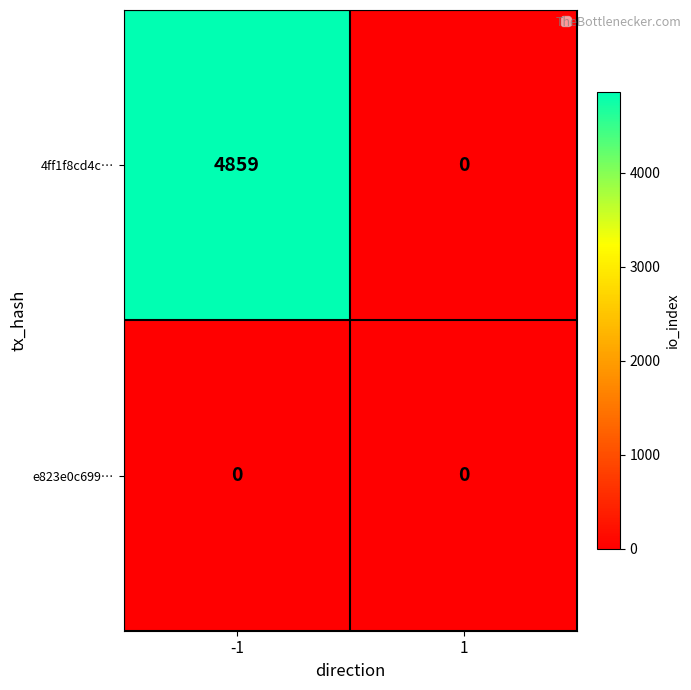

Reading left to right, extract all data points from this chart.

4ff1f8cd4c…: -1=4859	1=0
e823e0c699…: -1=0	1=0